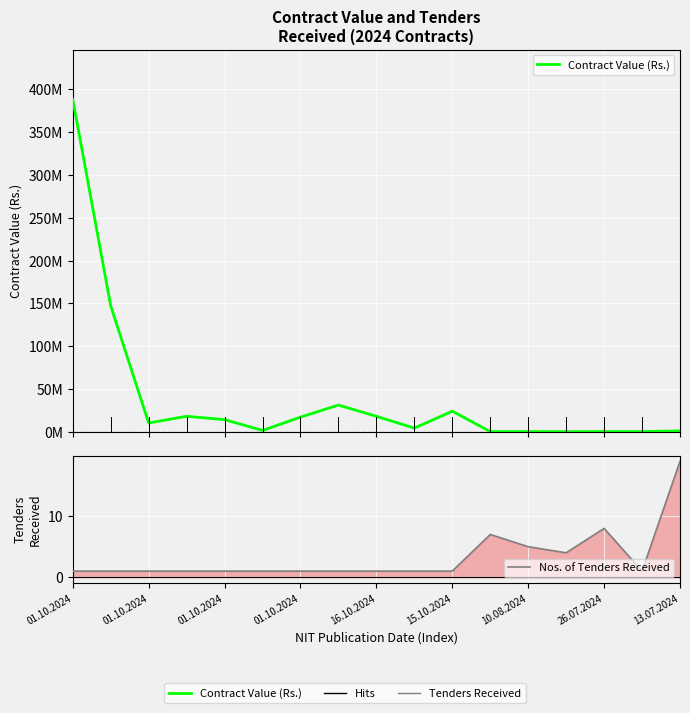

At which category does Contract Value (Rs.) reach its first local peak?

01.10.2024